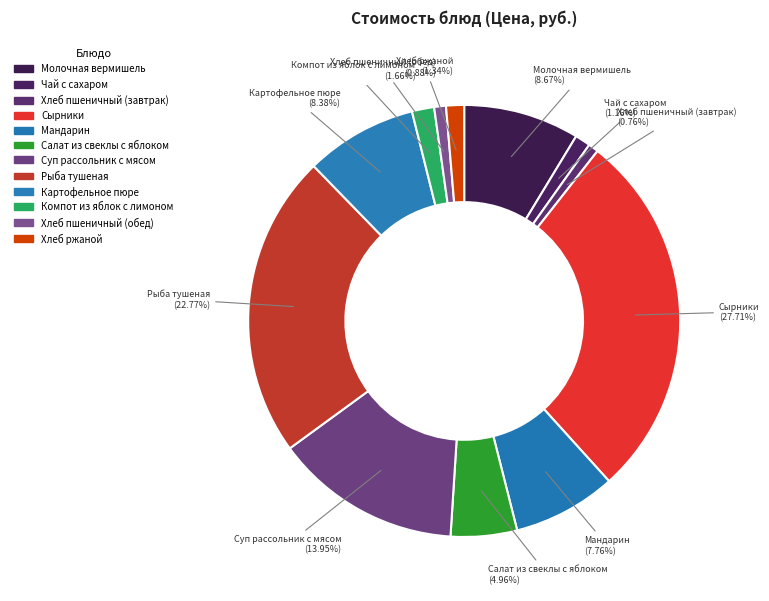

Rank the categories by value from lowest to highest.

Хлеб пшеничный (завтрак), Хлеб пшеничный (обед), Чай с сахаром, Хлеб ржаной, Компот из яблок с лимоном, Салат из свеклы с яблоком, Мандарин, Картофельное пюре, Молочная вермишель, Суп рассольник с мясом, Рыба тушеная, Сырники